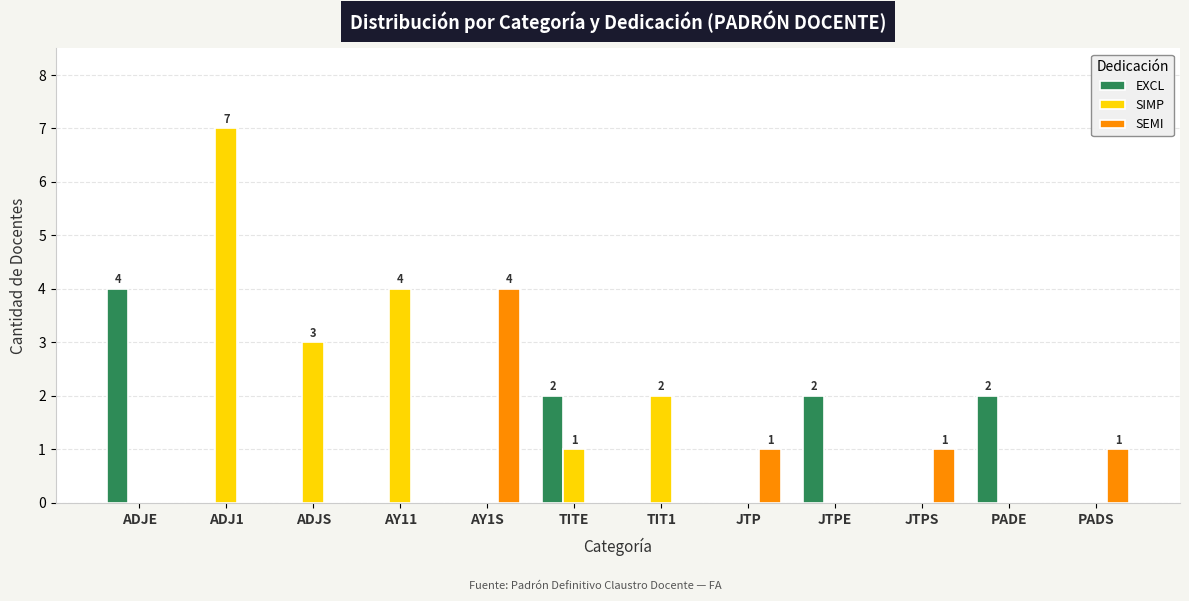

The EXCL series shows 0 at JTPS. True or false?

True